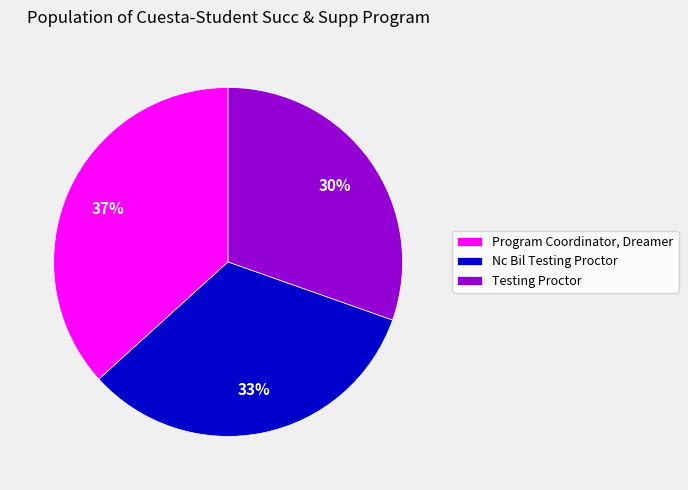

Does Program Coordinator, Dreamer represent more than half of the total?

No